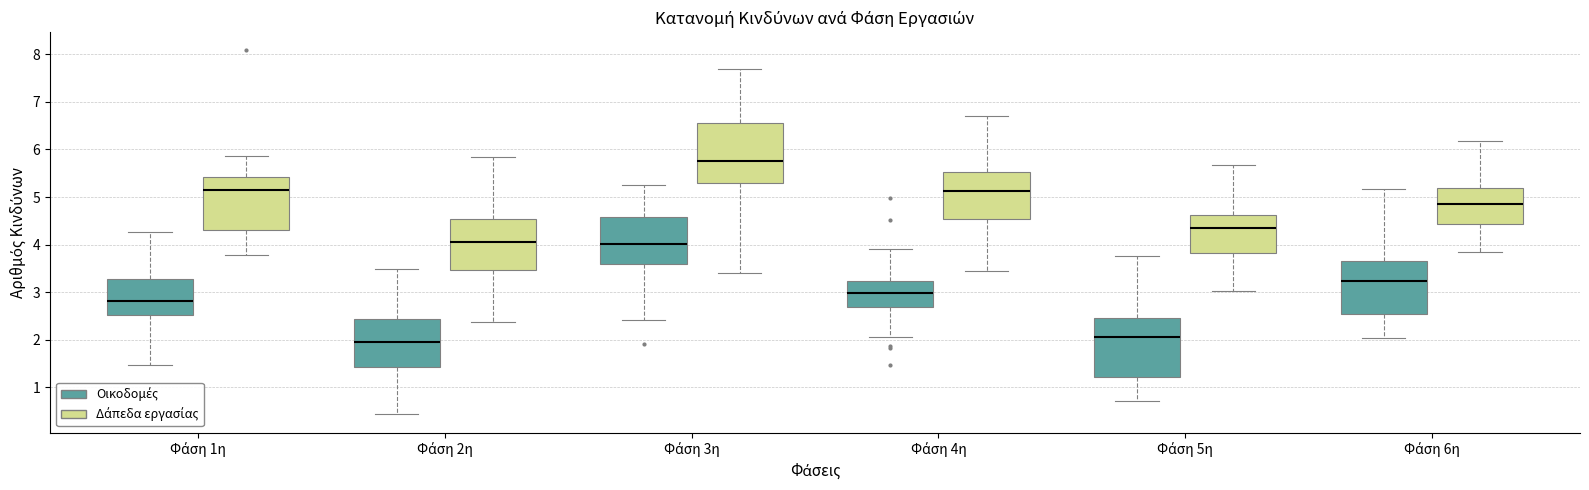

Where does the median line of the box for Φάση 1η (Δάπεδα εργασίας) sit on the y-axis? The values are not printed on the chart, so give them approximately, as read against the axis.

5.2